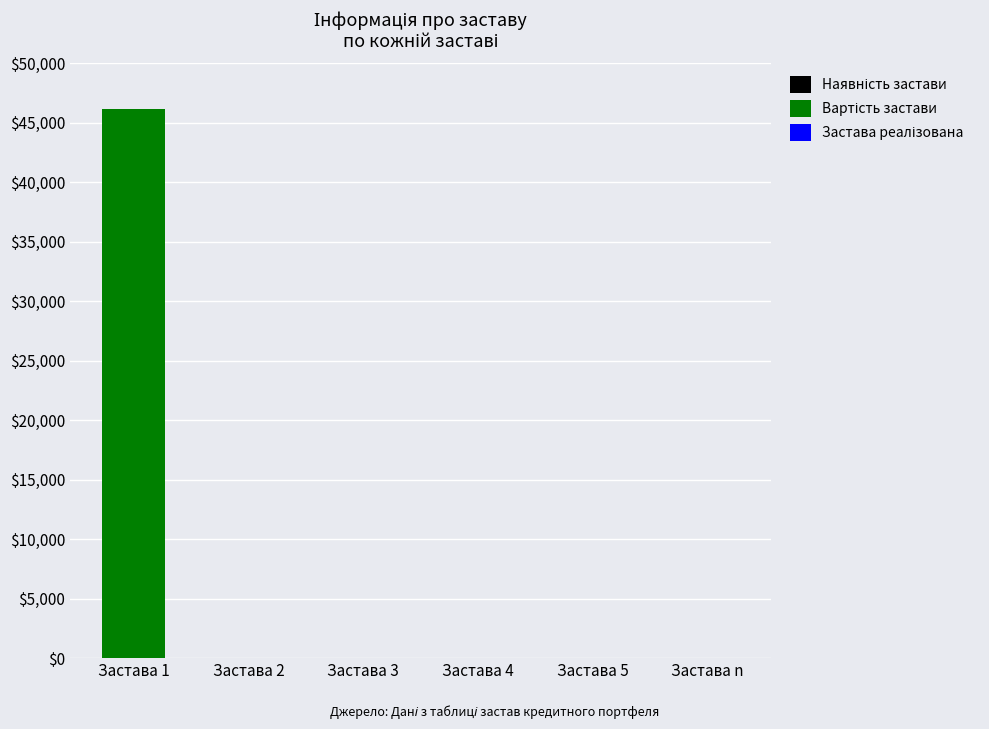

At which category is the sum across all series the highest?

Застава 1